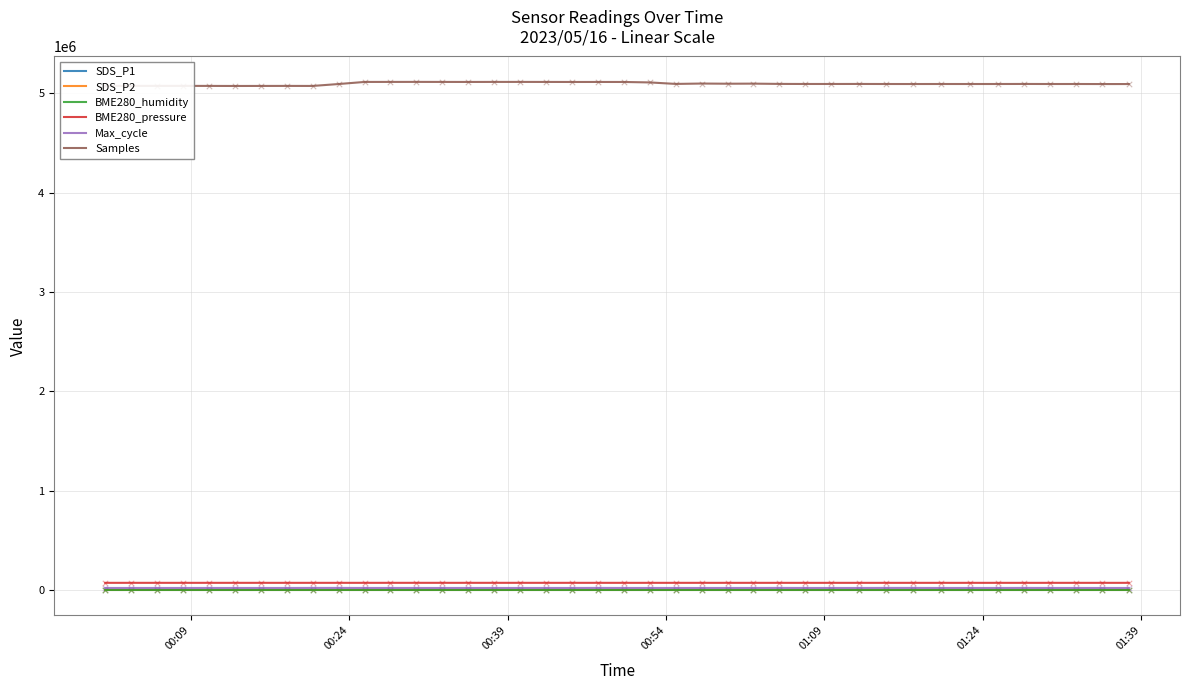

Which series has the largest total across all categories?

Samples